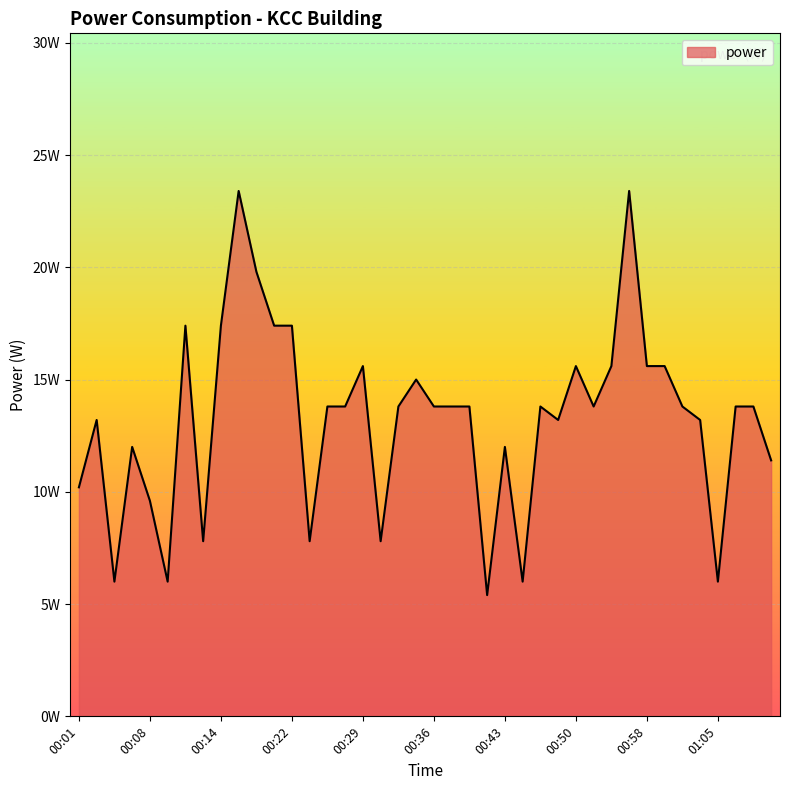

Does the chart display data point markers on the line(s)?

No